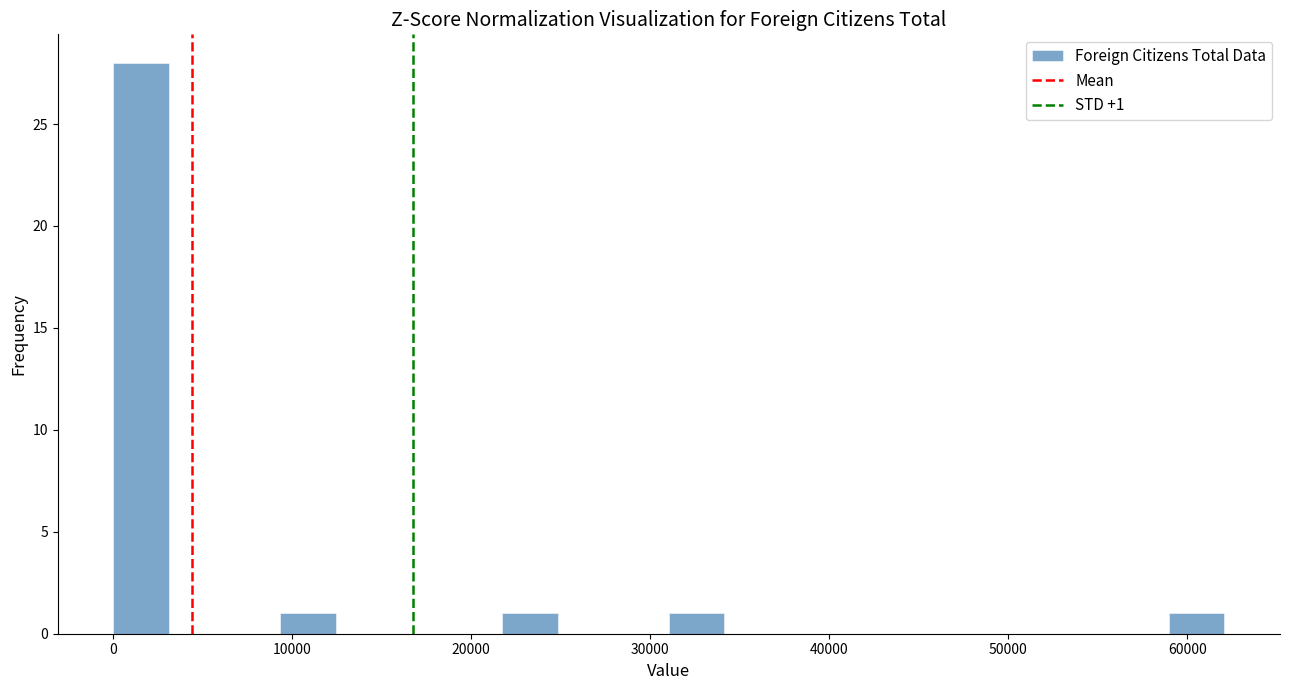

Read against the x-axis, roughly where is the centre of the tallest bar?

2000